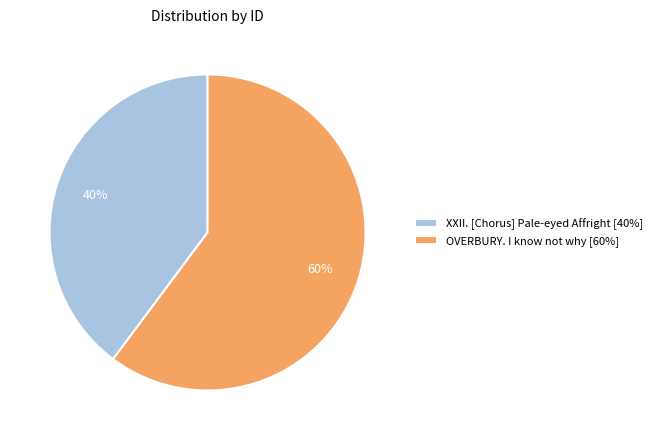

Combined, do OVERBURY. I know not why [60%] and XXII. [Chorus] Pale-eyed Affright [40%] account for over 50%?

Yes